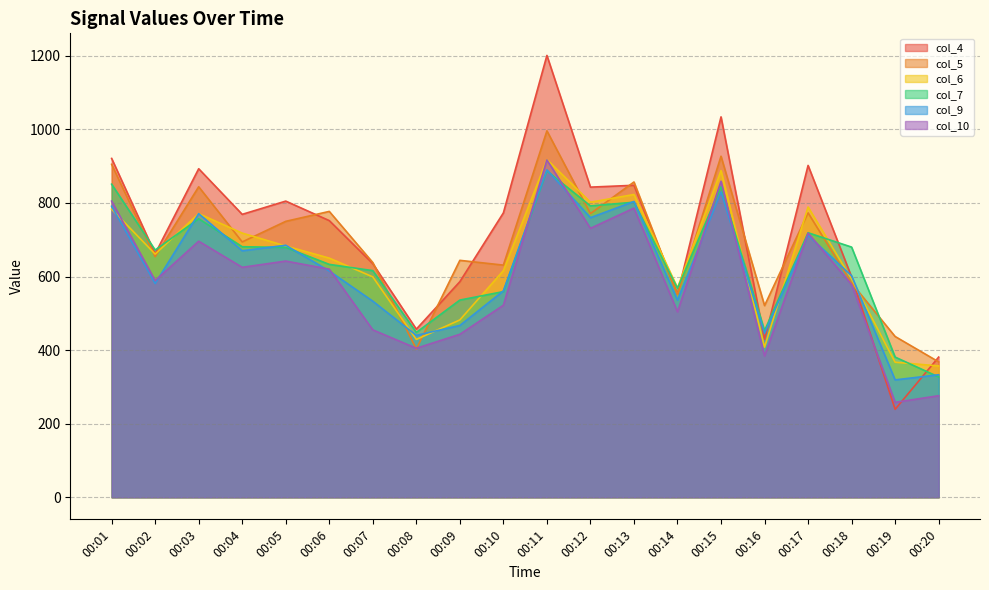

Reading left to right, transcribe all the data shown in this chart.

col_4: 921	662	893	769	805	752	635	457	586	773	1201	843	848	552	1034	429	902	599	239	381
col_5: 905	654	844	694	750	777	638	403	644	631	996	771	857	551	927	521	773	582	437	368
col_6: 783	661	771	718	683	650	599	429	482	616	918	802	823	569	888	408	789	593	367	357
col_7: 851	672	757	681	679	633	616	448	536	559	887	792	802	568	844	453	719	680	381	327
col_9: 791	581	771	670	685	615	533	440	467	561	890	760	804	536	830	446	712	602	319	333
col_10: 805	589	696	625	642	620	455	405	443	522	917	731	786	504	859	384	718	578	258	276